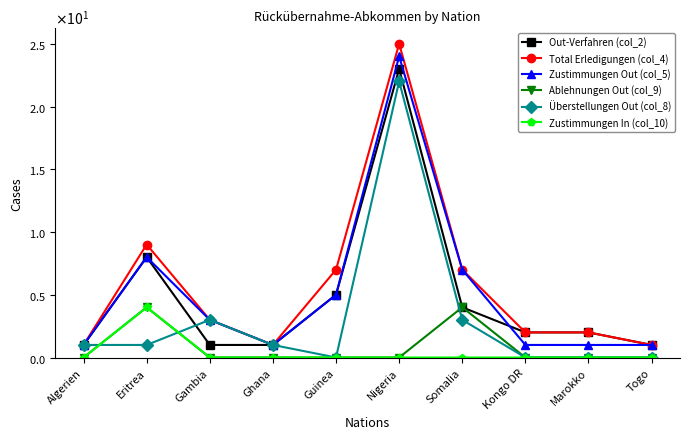

What are all the series names shown in the legend?

Out-Verfahren (col_2), Total Erledigungen (col_4), Zustimmungen Out (col_5), Ablehnungen Out (col_9), Überstellungen Out (col_8), Zustimmungen In (col_10)